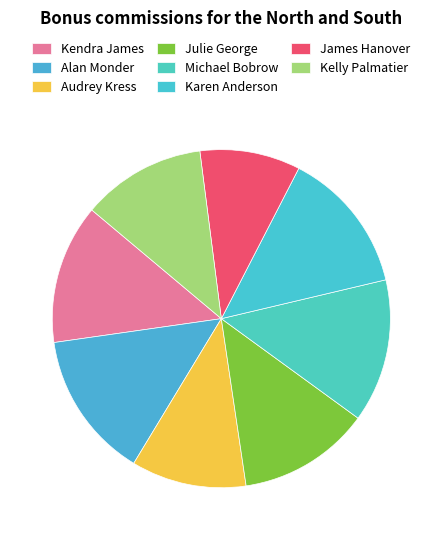

Count the number of slices in the pie.

8